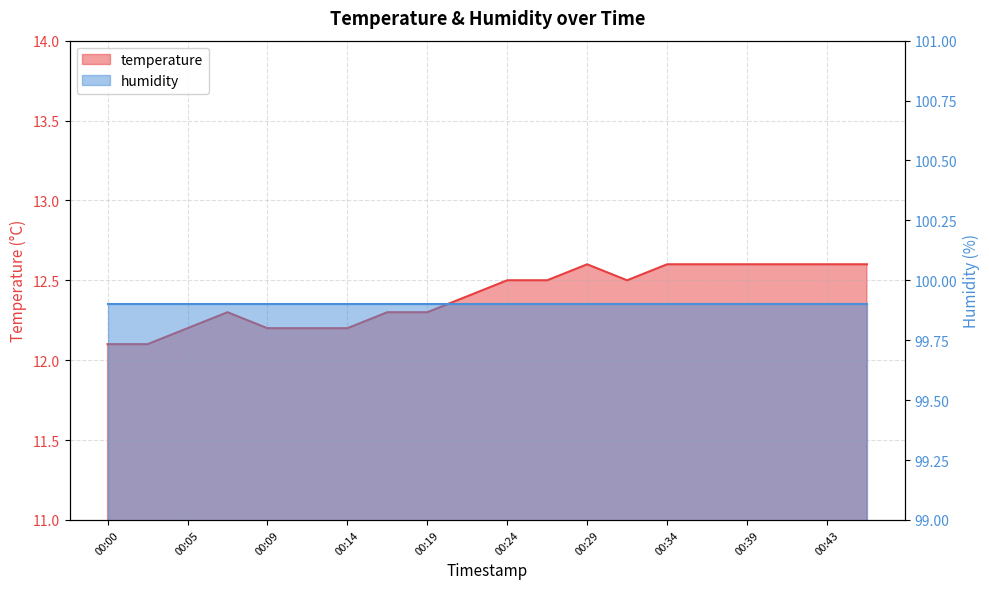

Reading left to right, what are all the values shown in this chart?

00:00=12.1	00:02=12.1	00:05=12.2	00:07=12.3	00:09=12.2	00:12=12.2	00:14=12.2	00:17=12.3	00:19=12.3	00:22=12.4	00:24=12.5	00:26=12.5	00:29=12.6	00:31=12.5	00:34=12.6	00:36=12.6	00:39=12.6	00:41=12.6	00:43=12.6	00:46=12.6